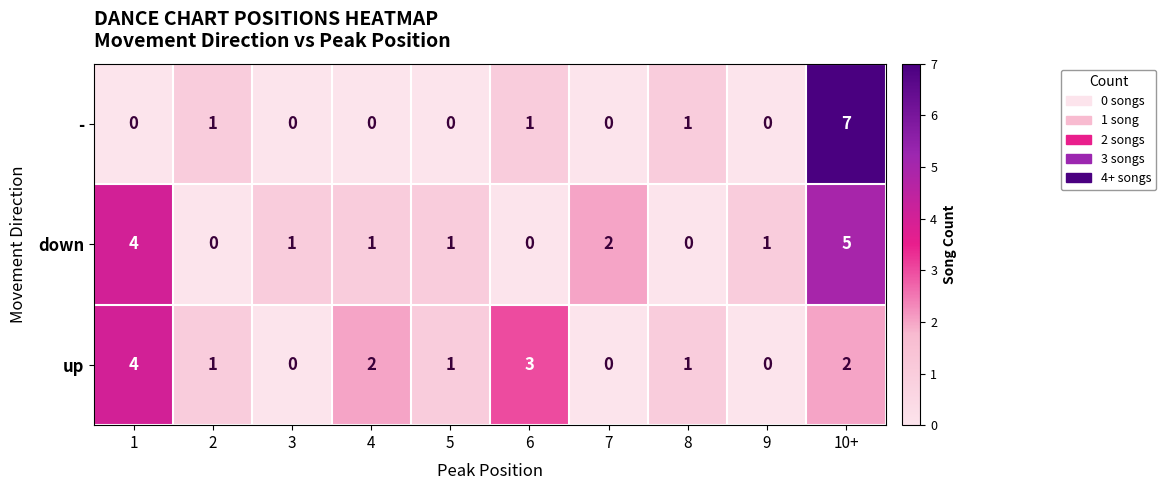

The value of - at 4 is -3. True or false?

False